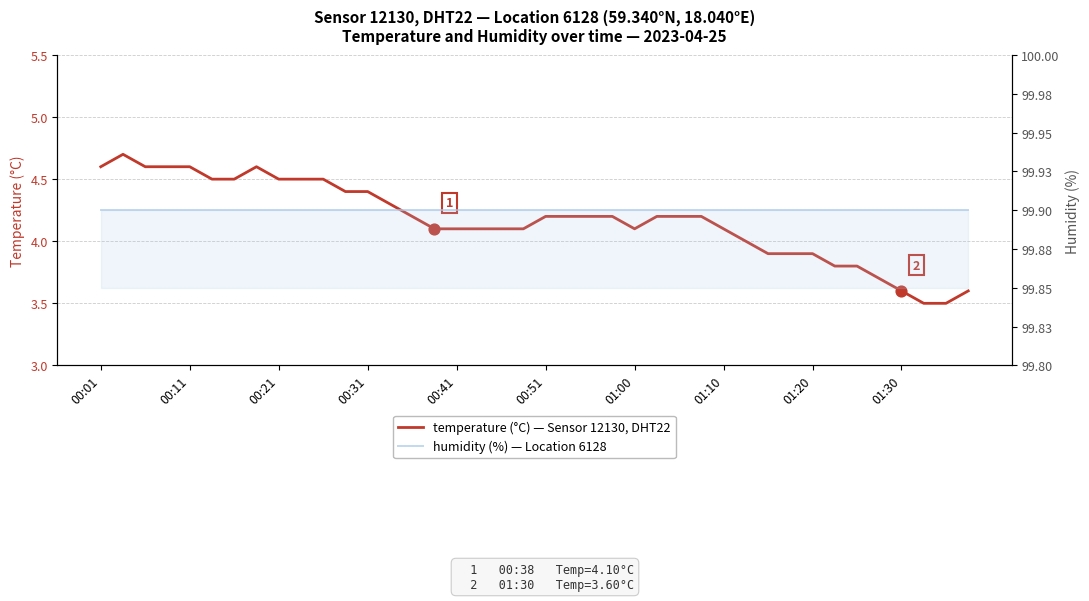

At how many categories does at least one series exceed 48?

40